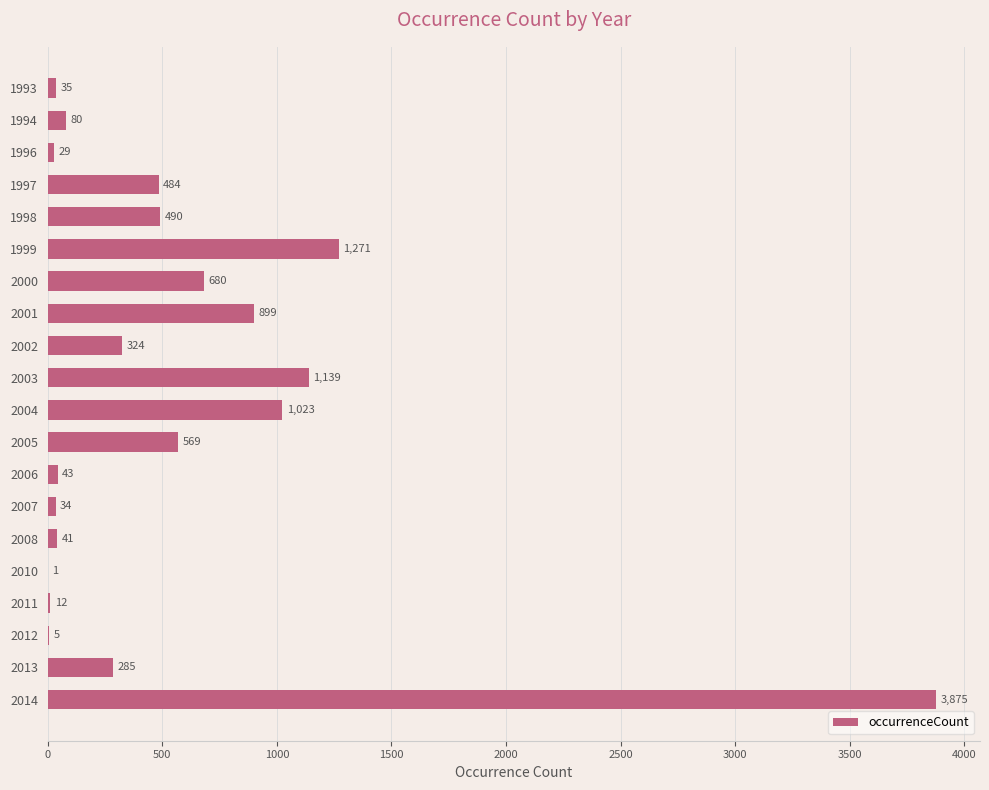

At which label is the value closest to 1938?

1999